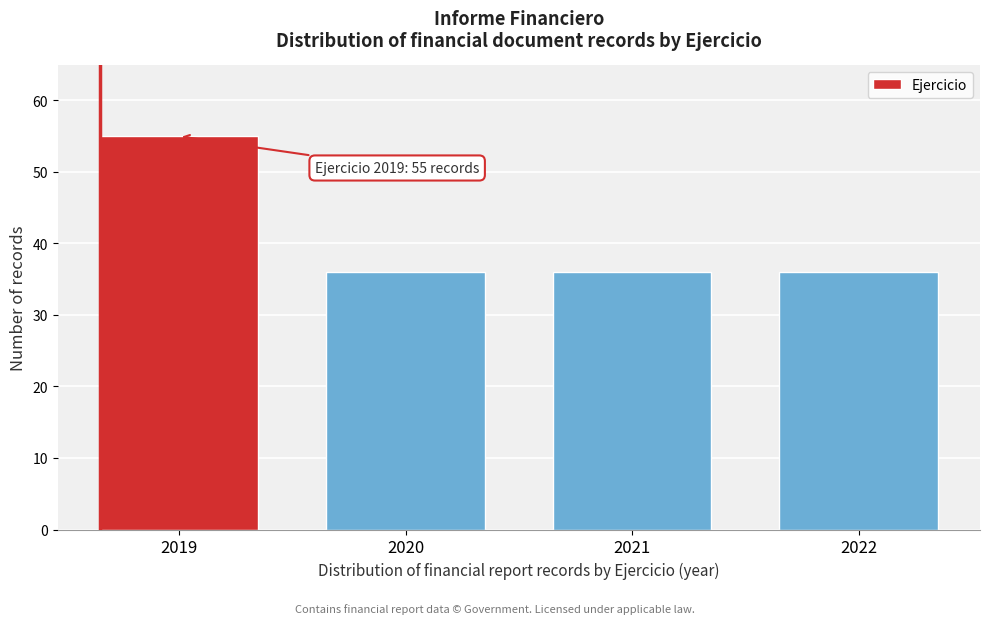

Reading left to right, what are all the values shown in this chart?

55	36	36	36